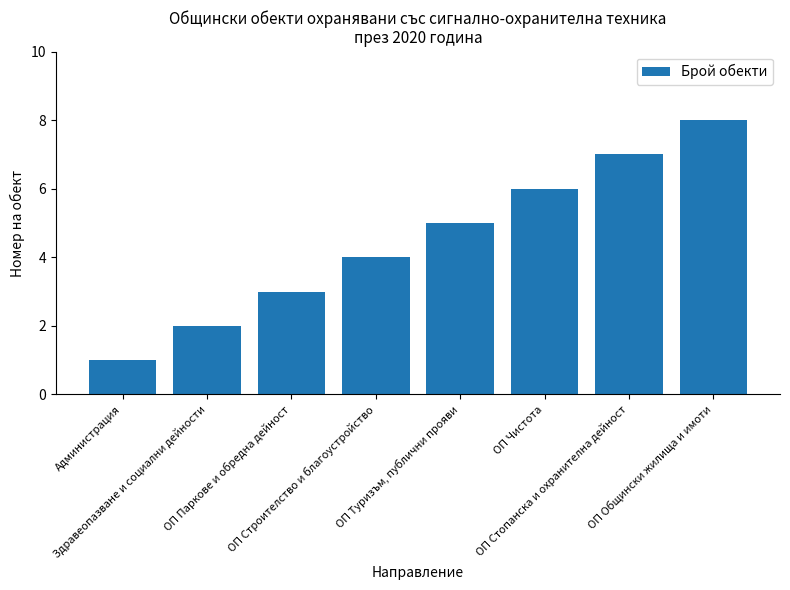

How many values are below 5?

4